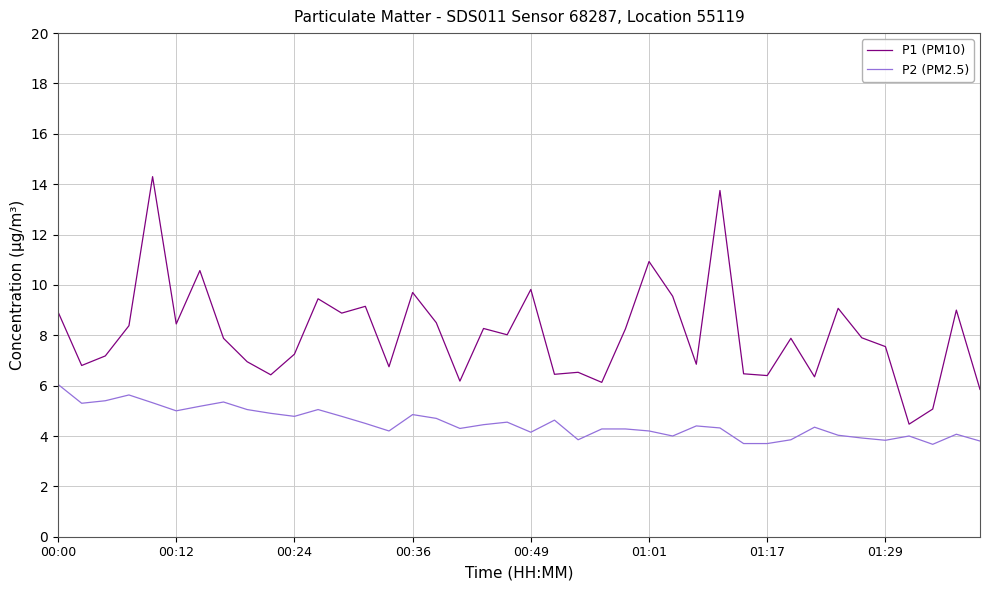

What is the difference between the maximum and minimum values in the P2 (PM2.5) series?

2.4